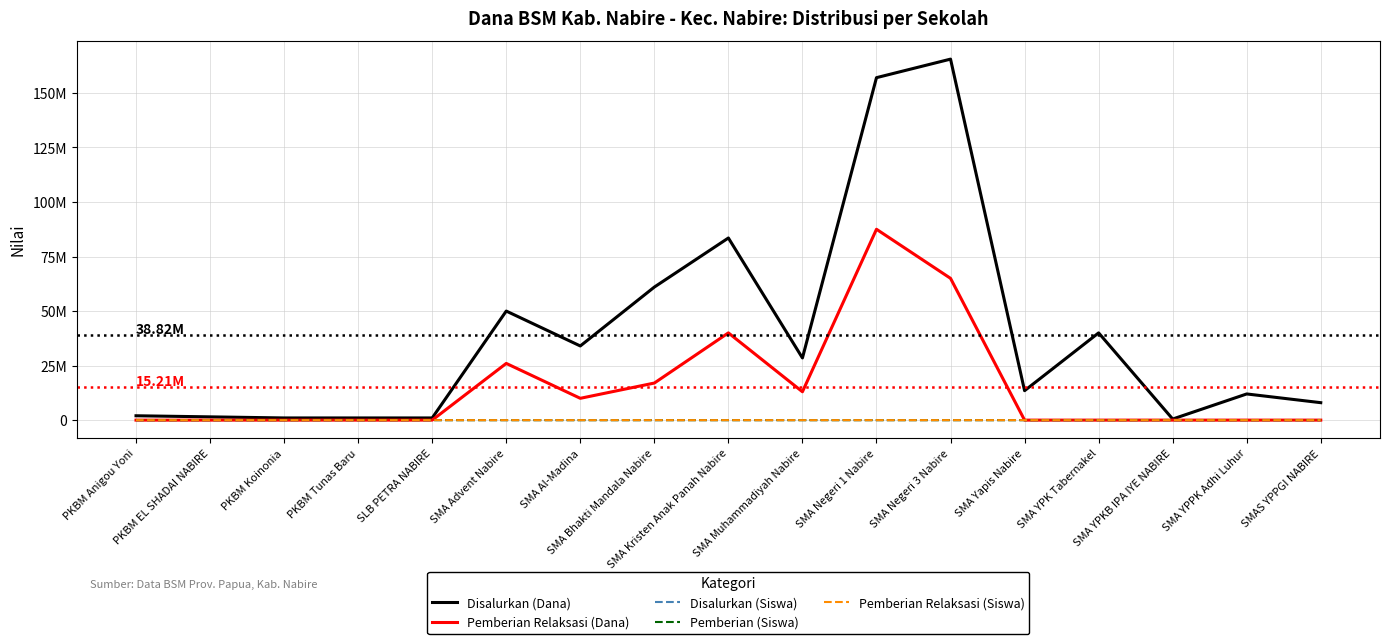

Reading left to right, transcribe all the data shown in this chart.

Disalurkan (Dana): PKBM Anigou Yoni=2000000	PKBM EL SHADAI NABIRE=1500000	PKBM Koinonia=1000000	PKBM Tunas Baru=1000000	SLB PETRA NABIRE=1000000	SMA Advent Nabire=50000000	SMA Al-Madina=34000000	SMA Bhakti Mandala Nabire=61000000	SMA Kristen Anak Panah Nabire=83500000	SMA Muhammadiyah Nabire=28500000	SMA Negeri 1 Nabire=157000000	SMA Negeri 3 Nabire=165500000	SMA Yapis Nabire=13500000	SMA YPK Tabernakel=40000000	SMA YPKB IPA IYE NABIRE=500000	SMA YPPK Adhi Luhur=12000000	SMAS YPPGI NABIRE=8000000
Pemberian Relaksasi (Dana): PKBM Anigou Yoni=0	PKBM EL SHADAI NABIRE=0	PKBM Koinonia=0	PKBM Tunas Baru=0	SLB PETRA NABIRE=0	SMA Advent Nabire=26000000	SMA Al-Madina=10000000	SMA Bhakti Mandala Nabire=17000000	SMA Kristen Anak Panah Nabire=40000000	SMA Muhammadiyah Nabire=13000000	SMA Negeri 1 Nabire=87500000	SMA Negeri 3 Nabire=65000000	SMA Yapis Nabire=0	SMA YPK Tabernakel=0	SMA YPKB IPA IYE NABIRE=0	SMA YPPK Adhi Luhur=0	SMAS YPPGI NABIRE=0
Disalurkan (Siswa): PKBM Anigou Yoni=2	PKBM EL SHADAI NABIRE=3	PKBM Koinonia=1	PKBM Tunas Baru=1	SLB PETRA NABIRE=1	SMA Advent Nabire=57	SMA Al-Madina=43	SMA Bhakti Mandala Nabire=68	SMA Kristen Anak Panah Nabire=93	SMA Muhammadiyah Nabire=34	SMA Negeri 1 Nabire=197	SMA Negeri 3 Nabire=199	SMA Yapis Nabire=14	SMA YPK Tabernakel=43	SMA YPKB IPA IYE NABIRE=1	SMA YPPK Adhi Luhur=14	SMAS YPPGI NABIRE=10
Pemberian (Siswa): PKBM Anigou Yoni=2	PKBM EL SHADAI NABIRE=3	PKBM Koinonia=1	PKBM Tunas Baru=1	SLB PETRA NABIRE=1	SMA Advent Nabire=26	SMA Al-Madina=26	SMA Bhakti Mandala Nabire=46	SMA Kristen Anak Panah Nabire=45	SMA Muhammadiyah Nabire=16	SMA Negeri 1 Nabire=80	SMA Negeri 3 Nabire=107	SMA Yapis Nabire=14	SMA YPK Tabernakel=43	SMA YPKB IPA IYE NABIRE=1	SMA YPPK Adhi Luhur=14	SMAS YPPGI NABIRE=10
Pemberian Relaksasi (Siswa): PKBM Anigou Yoni=0	PKBM EL SHADAI NABIRE=0	PKBM Koinonia=0	PKBM Tunas Baru=0	SLB PETRA NABIRE=0	SMA Advent Nabire=31	SMA Al-Madina=17	SMA Bhakti Mandala Nabire=22	SMA Kristen Anak Panah Nabire=48	SMA Muhammadiyah Nabire=18	SMA Negeri 1 Nabire=117	SMA Negeri 3 Nabire=92	SMA Yapis Nabire=0	SMA YPK Tabernakel=0	SMA YPKB IPA IYE NABIRE=0	SMA YPPK Adhi Luhur=0	SMAS YPPGI NABIRE=0